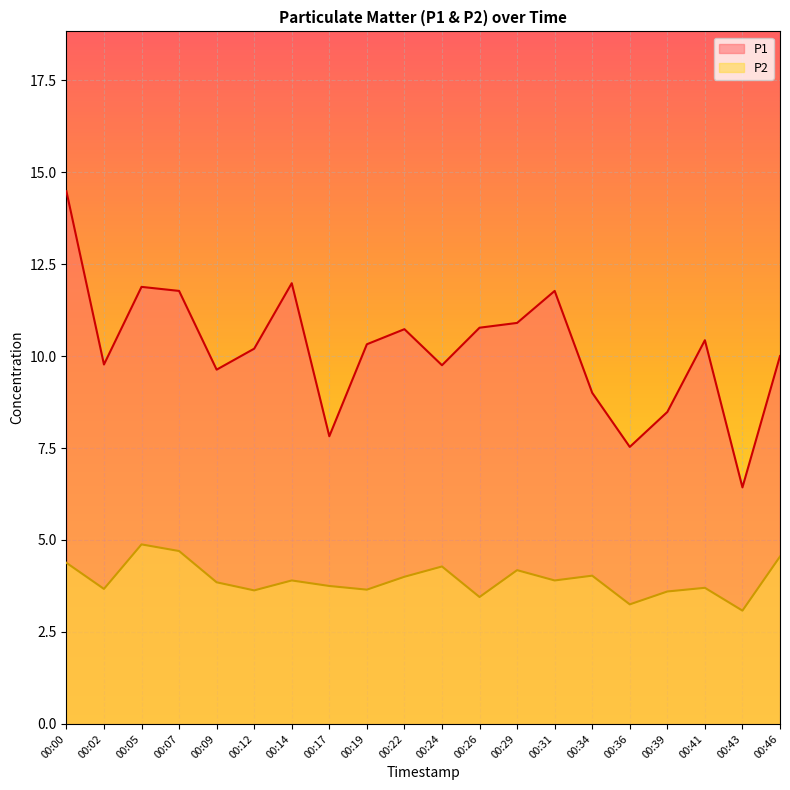

Count the number of categories in the chart.

20